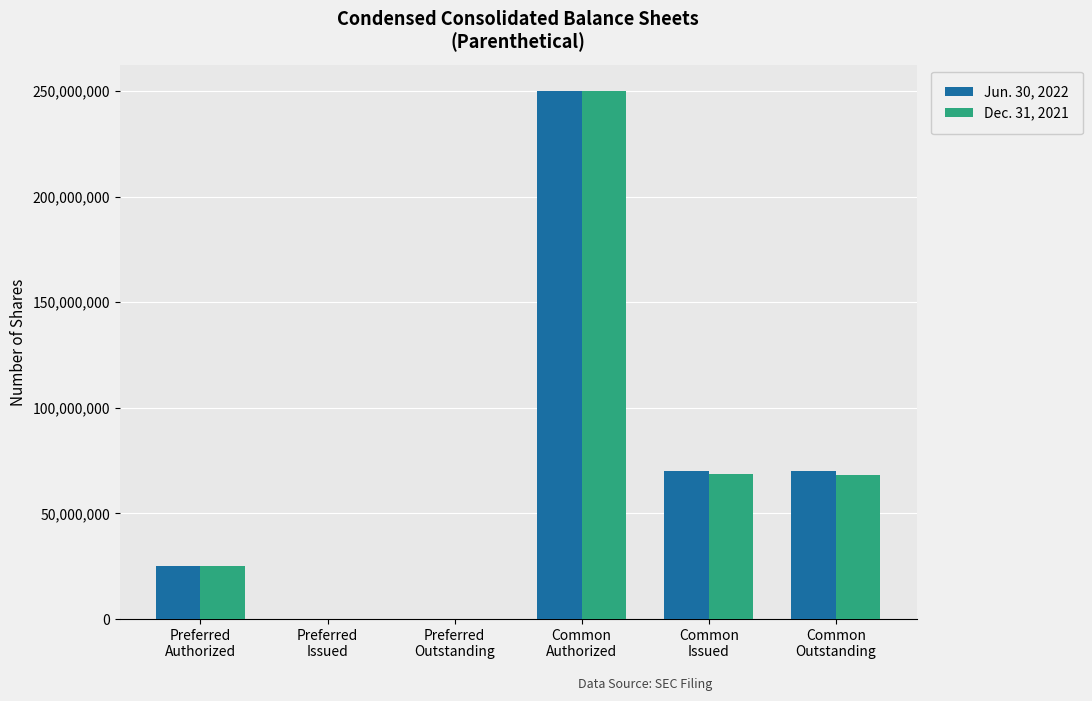

What is the average value of the Dec. 31, 2021 series?

68661779